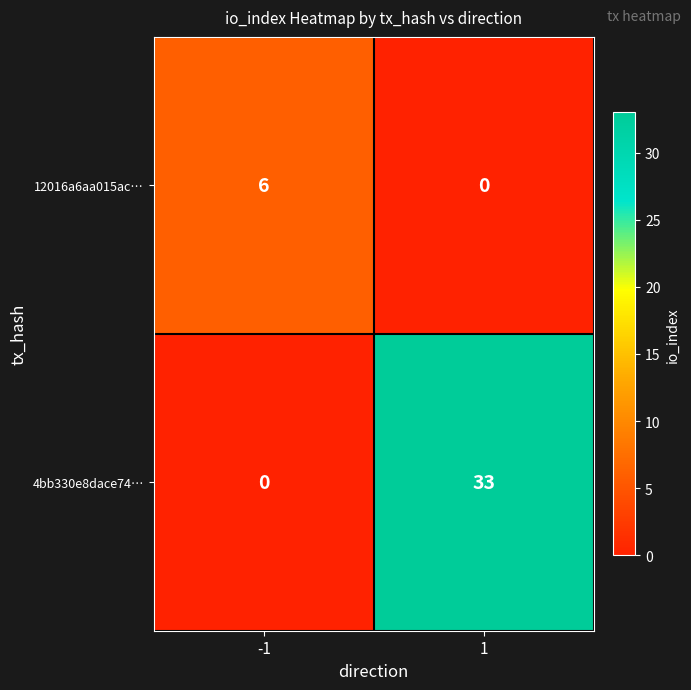

What is the difference between the highest and lowest values at -1?

6